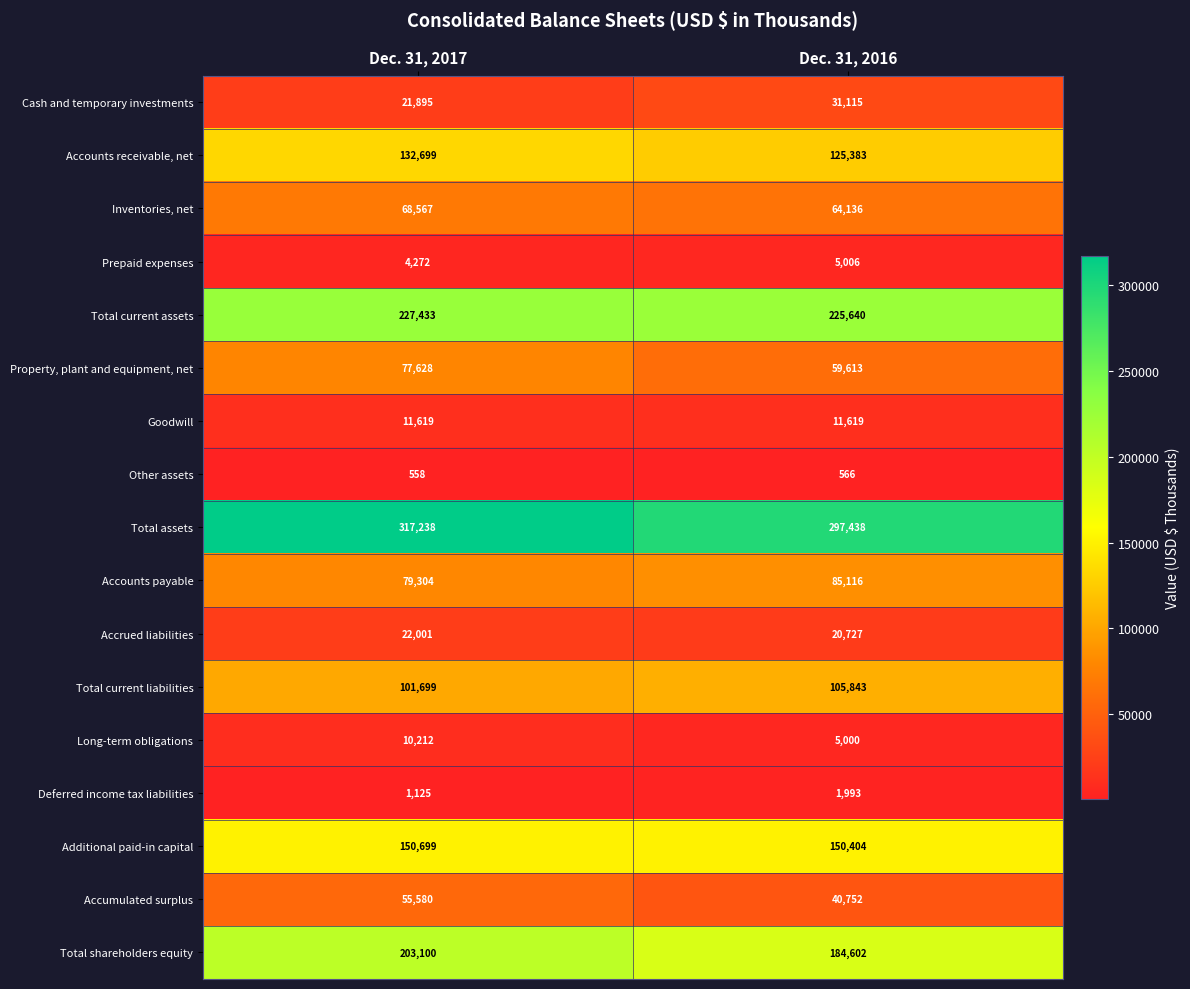

At Dec. 31, 2017, list the series in order from largest to smallest.

Total assets, Total current assets, Total shareholders equity, Additional paid-in capital, Accounts receivable, net, Total current liabilities, Accounts payable, Property, plant and equipment, net, Inventories, net, Accumulated surplus, Accrued liabilities, Cash and temporary investments, Goodwill, Long-term obligations, Prepaid expenses, Deferred income tax liabilities, Other assets